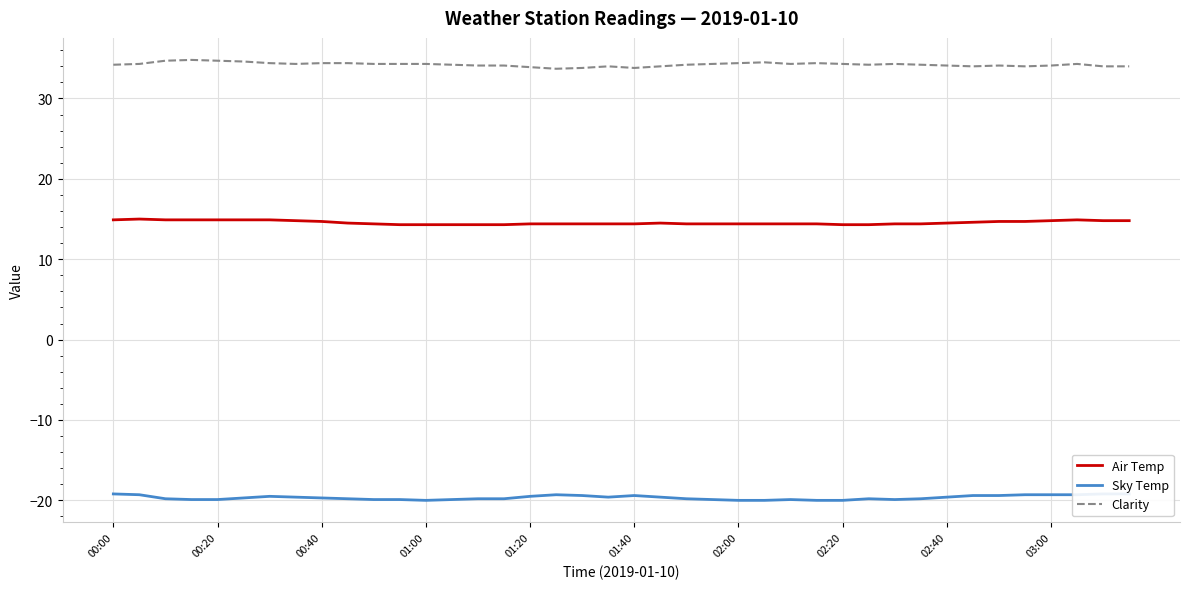

What is the minimum value for Air Temp?

14.3